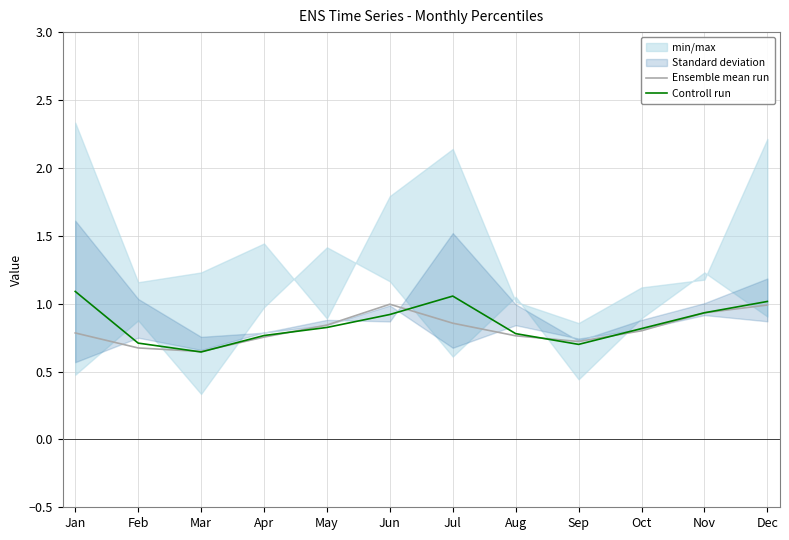

What is the value of the Ensemble mean run point at the 10th from the left?

0.8